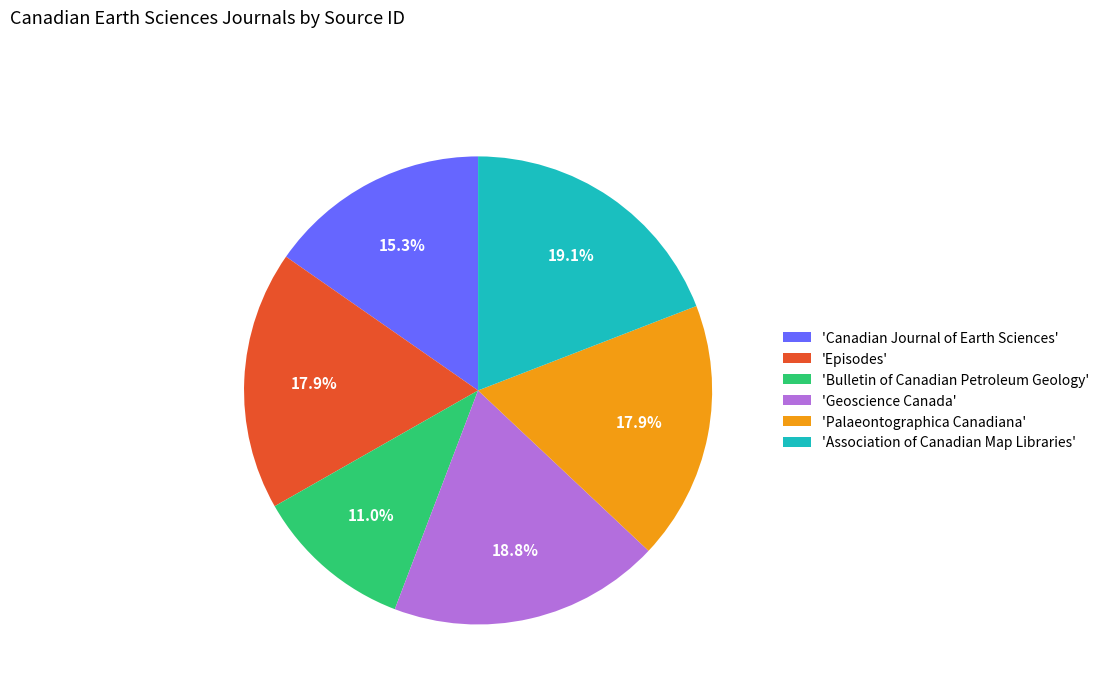

Is 'Canadian Journal of Earth Sciences' the majority of the pie?

No